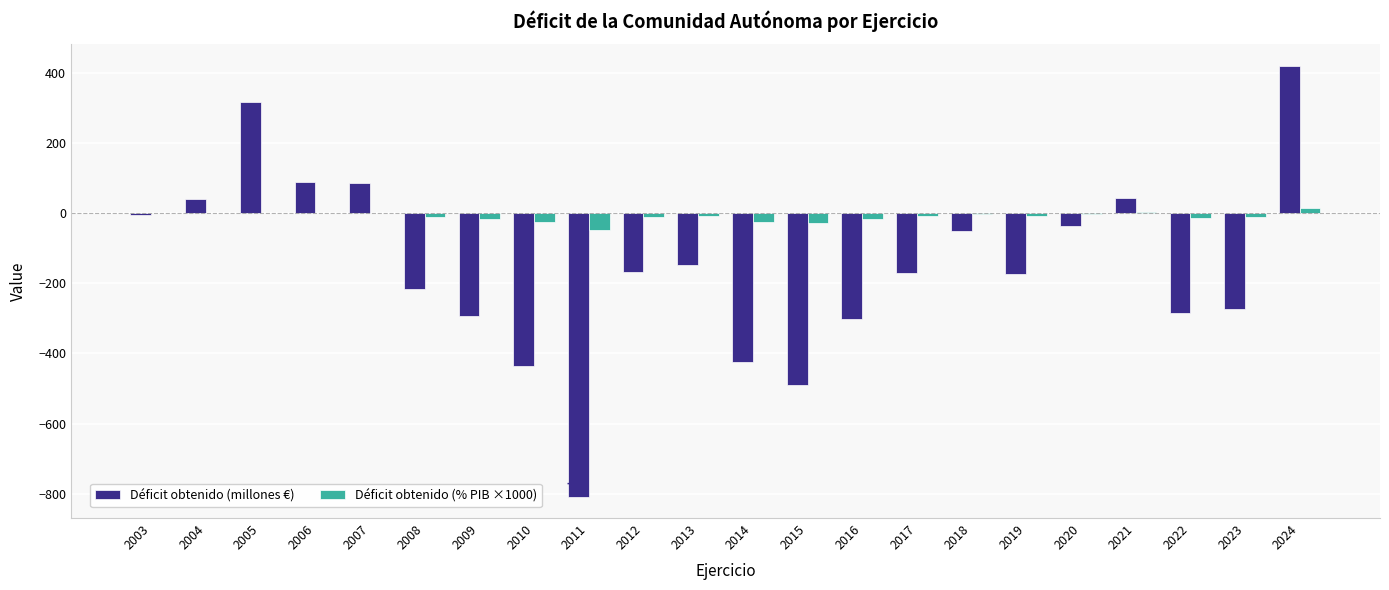

At which category does the chart reach its peak across all series?

2024